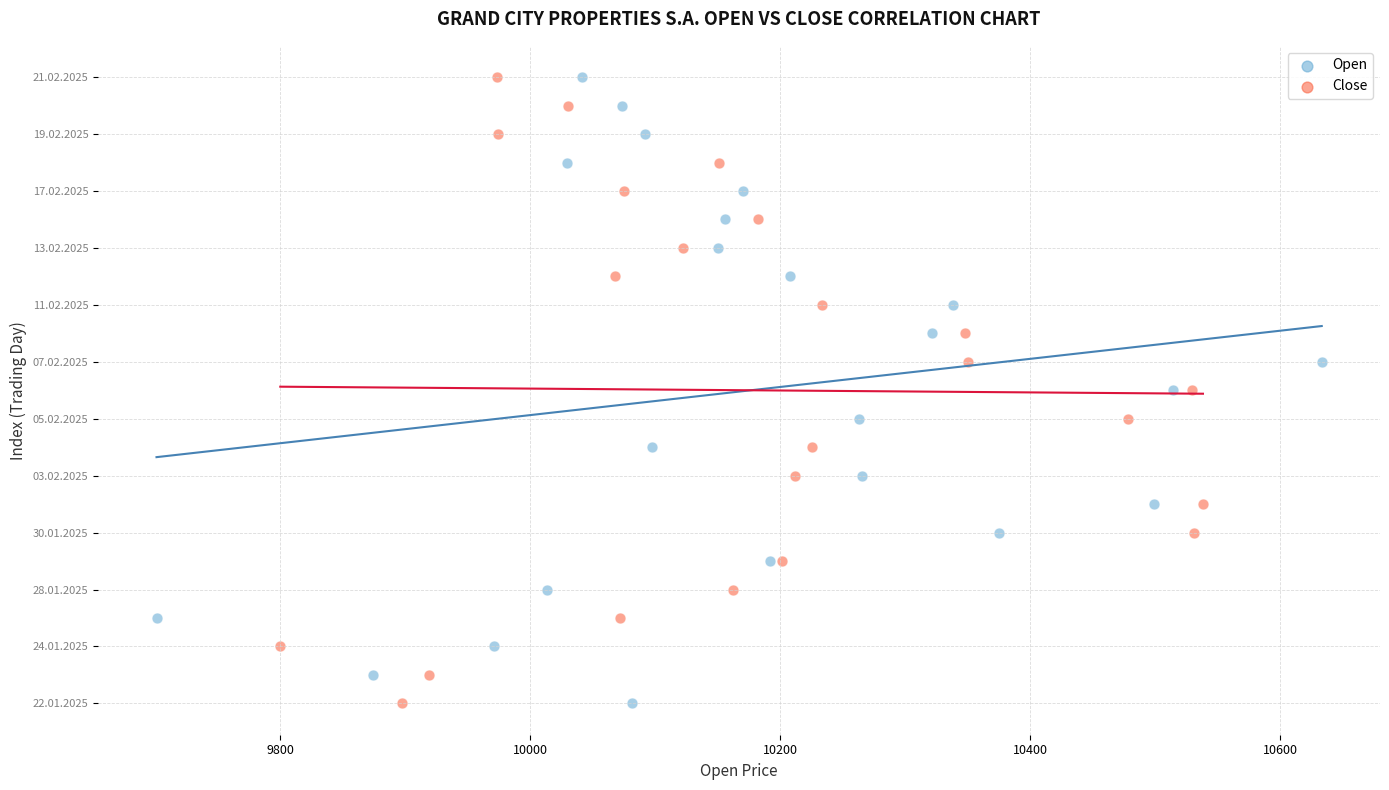

What are all the series names shown in the legend?

Open, Close